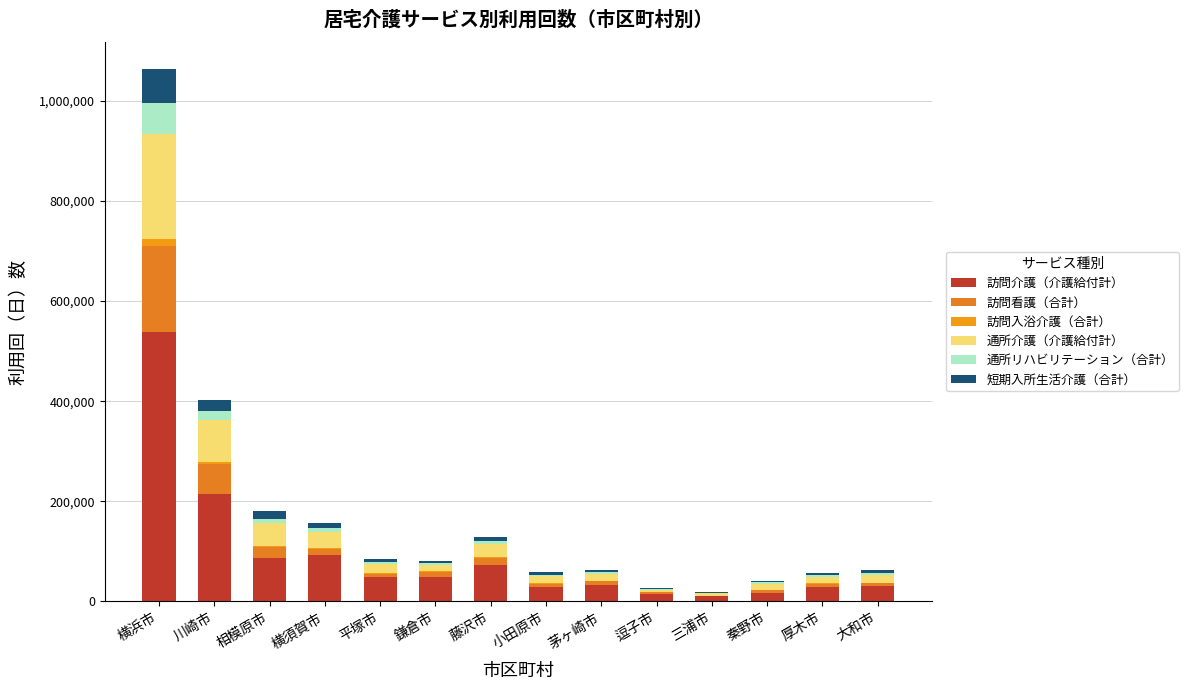

Between 鎌倉市 and 三浦市, which series saw the biggest shift?

訪問介護（介護給付計）